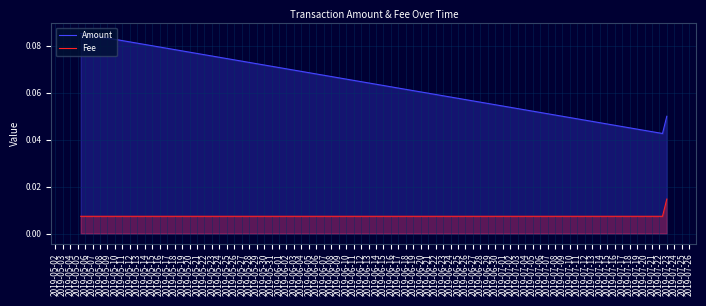

At how many categories does at least one series exceed 0?

3